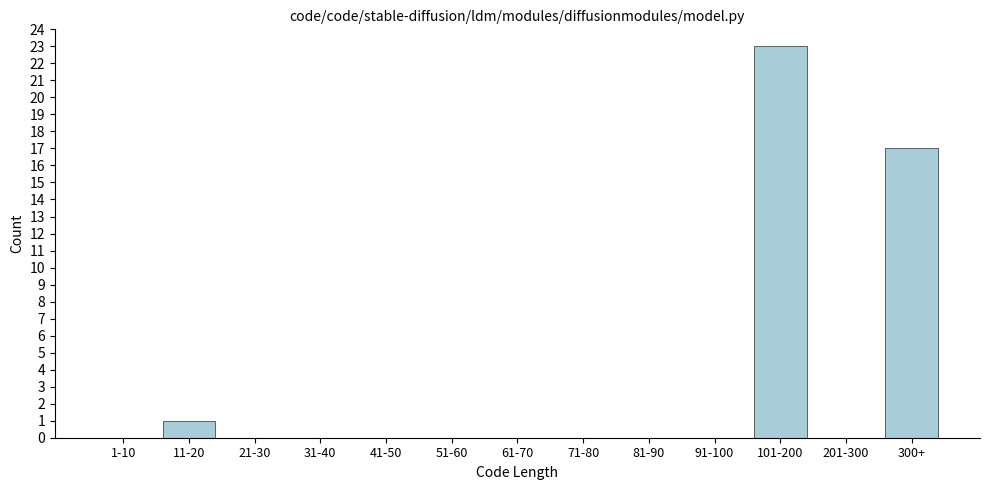

Reading left to right, list all the values displayed in this chart.

1-10=0	11-20=1	21-30=0	31-40=0	41-50=0	51-60=0	61-70=0	71-80=0	81-90=0	91-100=0	101-200=23	201-300=0	300+=17